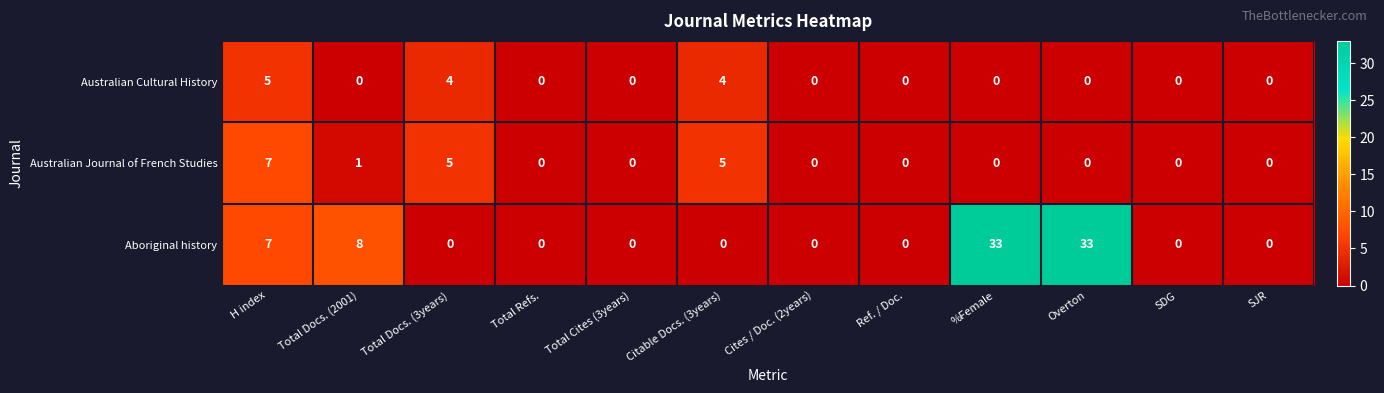

What is the total value across all series at %Female?

33